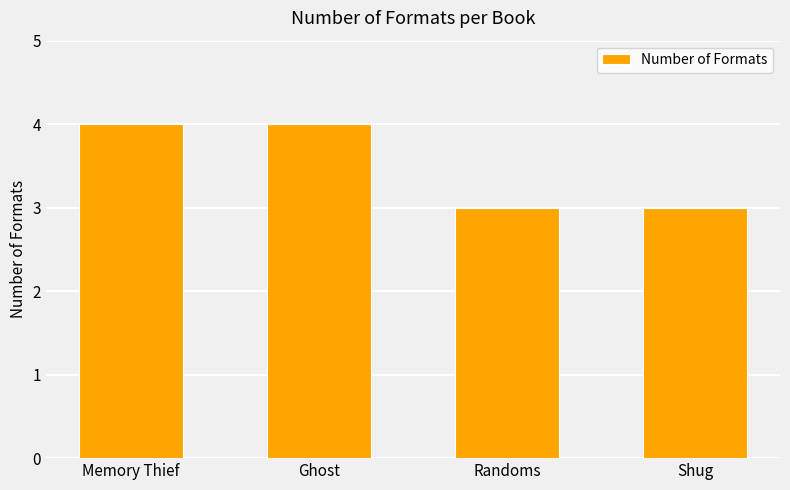

The value at Memory Thief is 4. True or false?

True